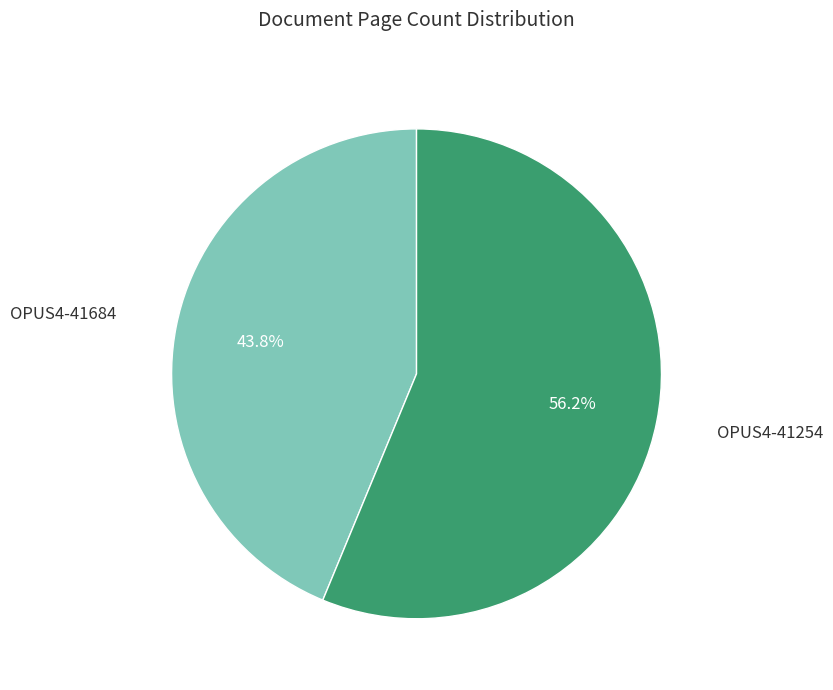

Is there any slice that represents more than half of the pie?

Yes